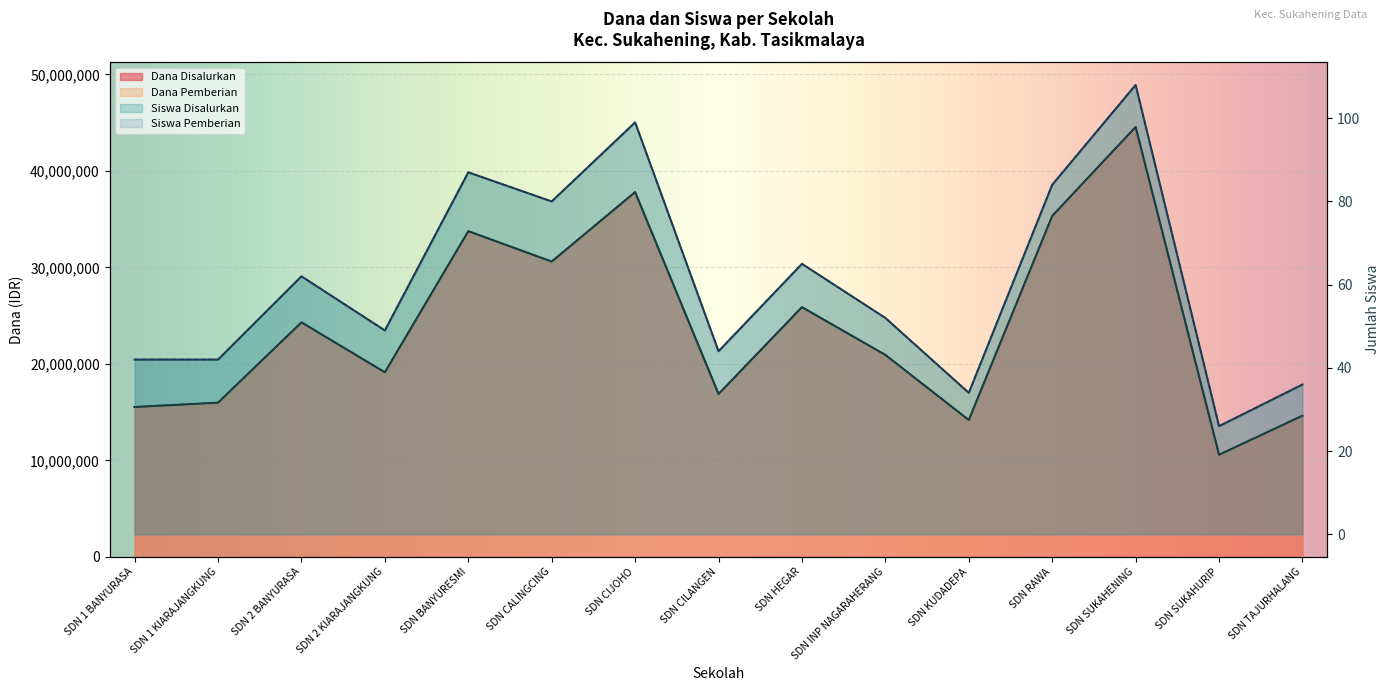

What is the minimum value shown in the chart?

26